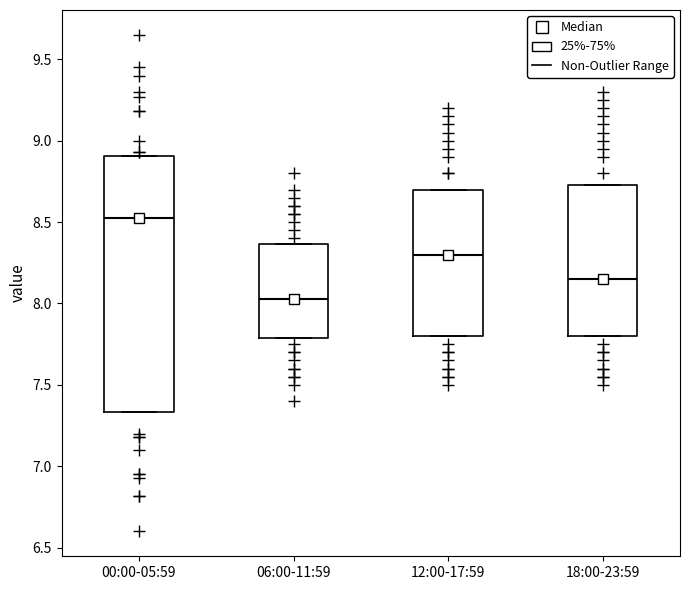

Where does the median line of the box for 06:00-11:59 sit on the y-axis? The values are not printed on the chart, so give them approximately, as read against the axis.

8.05